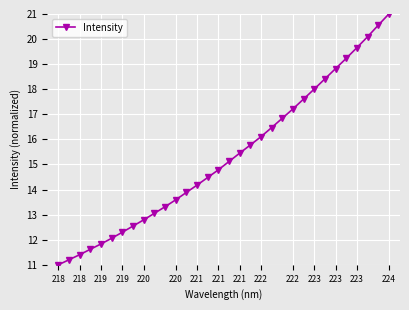

What is the smallest value displayed?

11.0